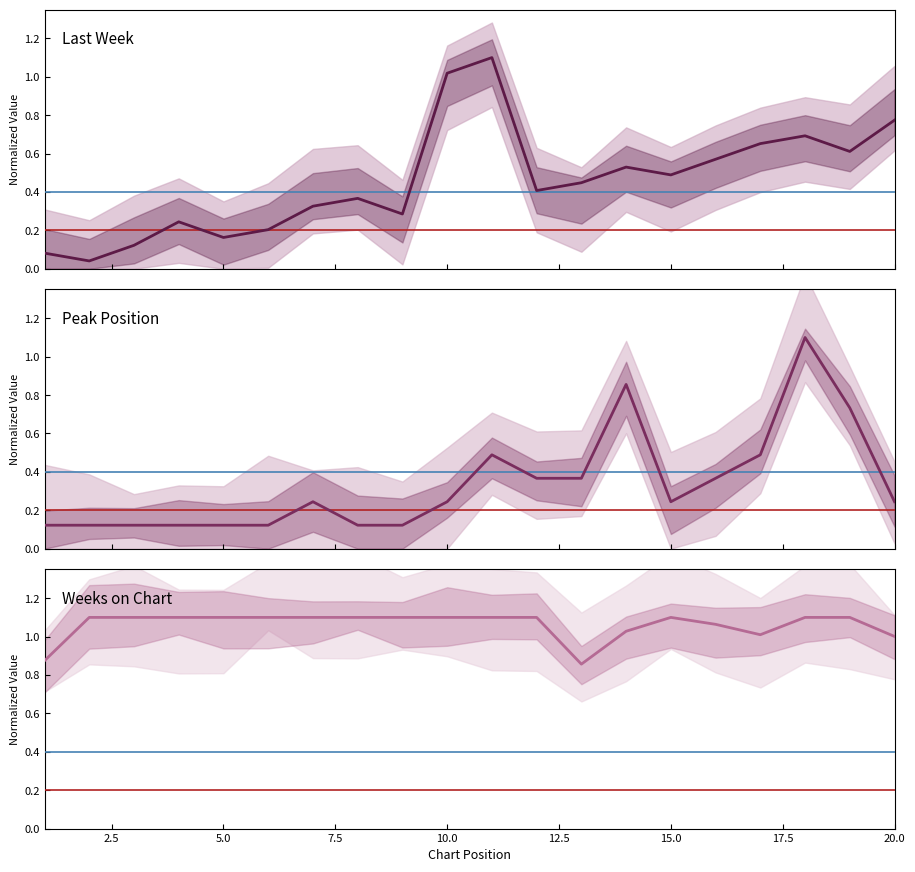

At how many categories does at least one series exceed 0?

20